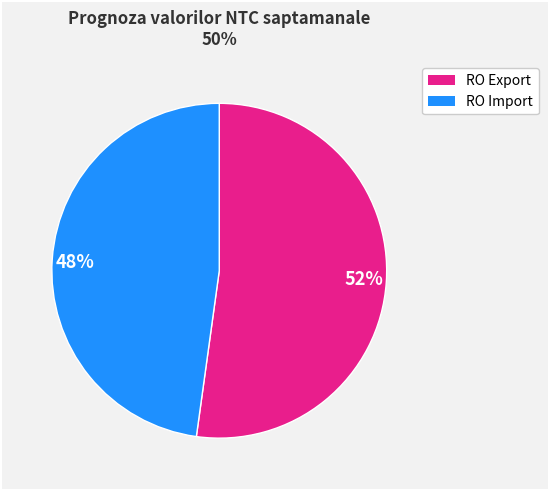

Which category has the smallest portion of the pie?

48%